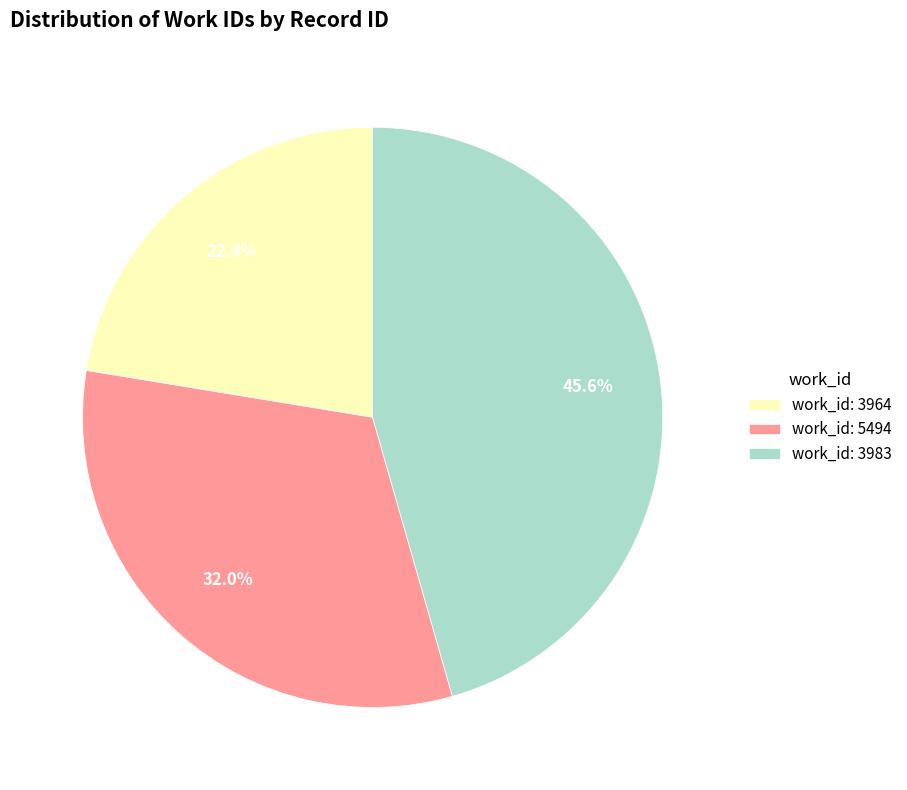

Is there any slice that represents more than half of the pie?

No